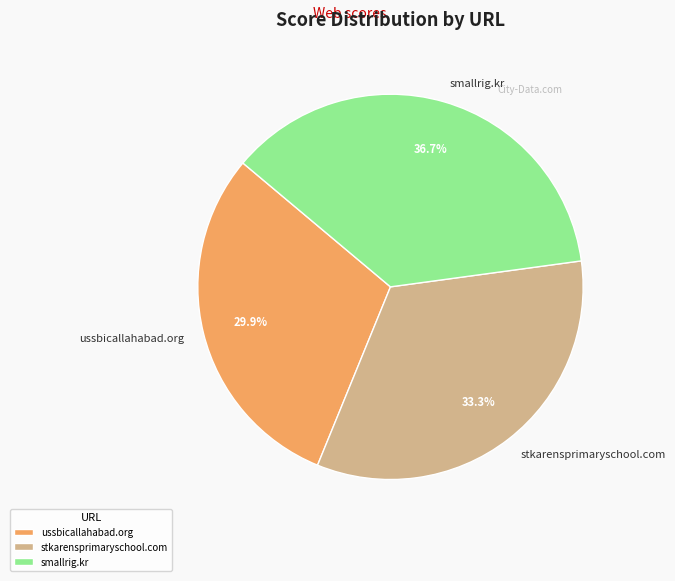

Is the sum of stkarensprimaryschool.com and ussbicallahabad.org greater than half?

Yes